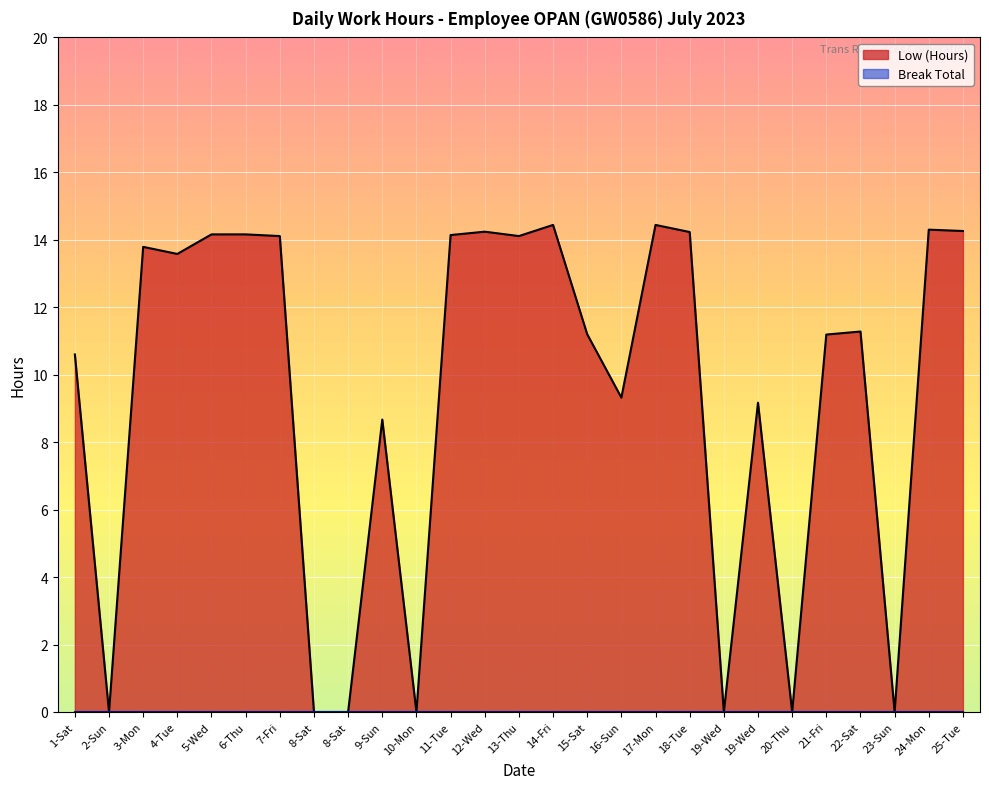

What is the average value?

9.5